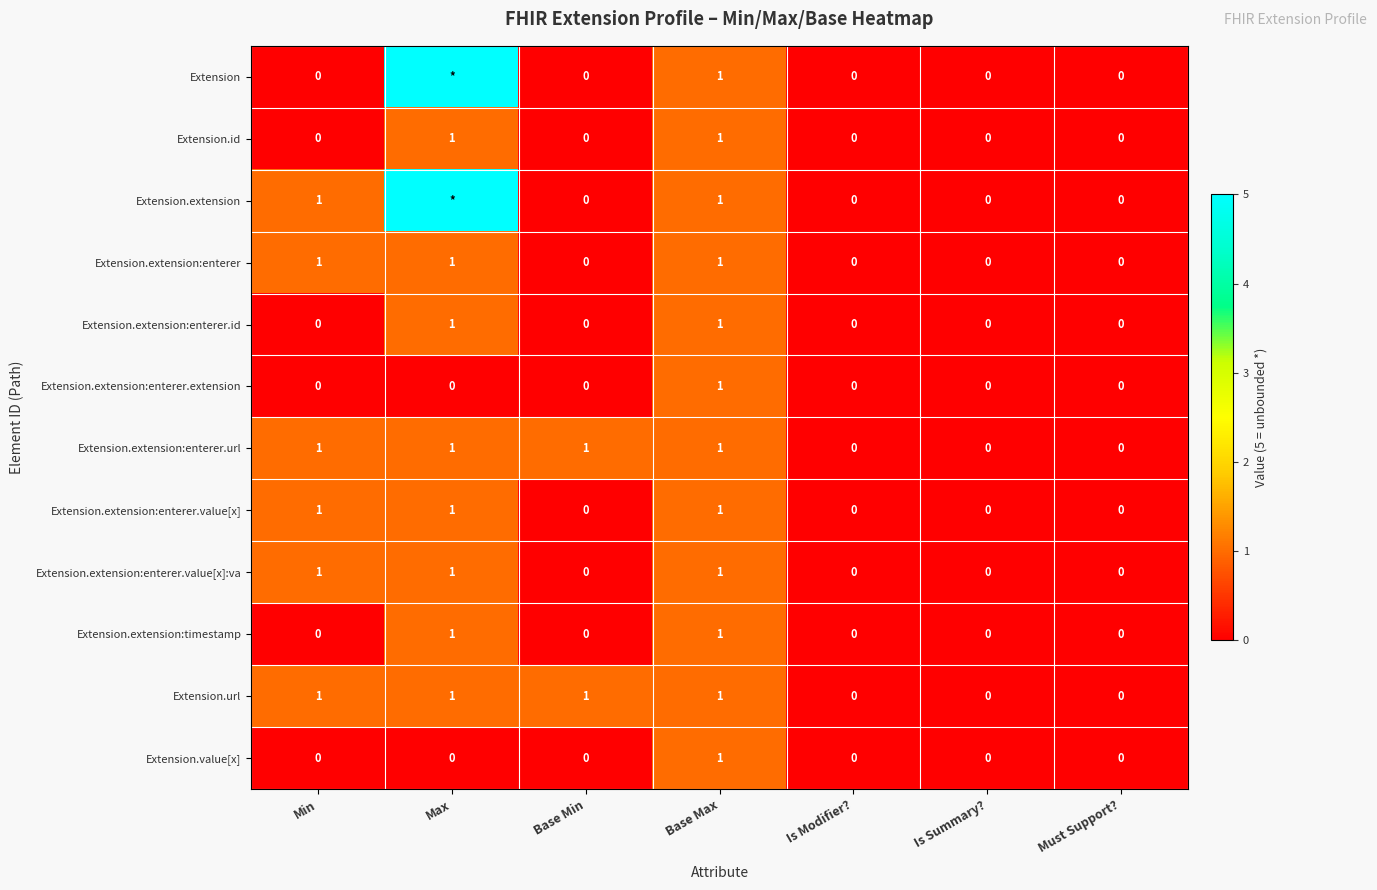

What is the sum of all Extension.extension:enterer.url values?

4